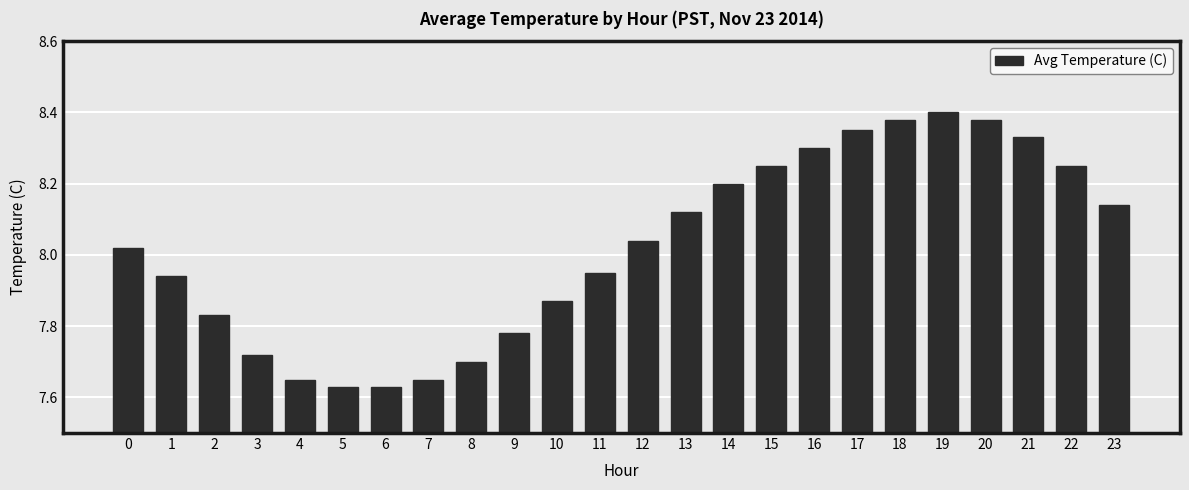

What is the change in value from 8 to 13?

+0.4